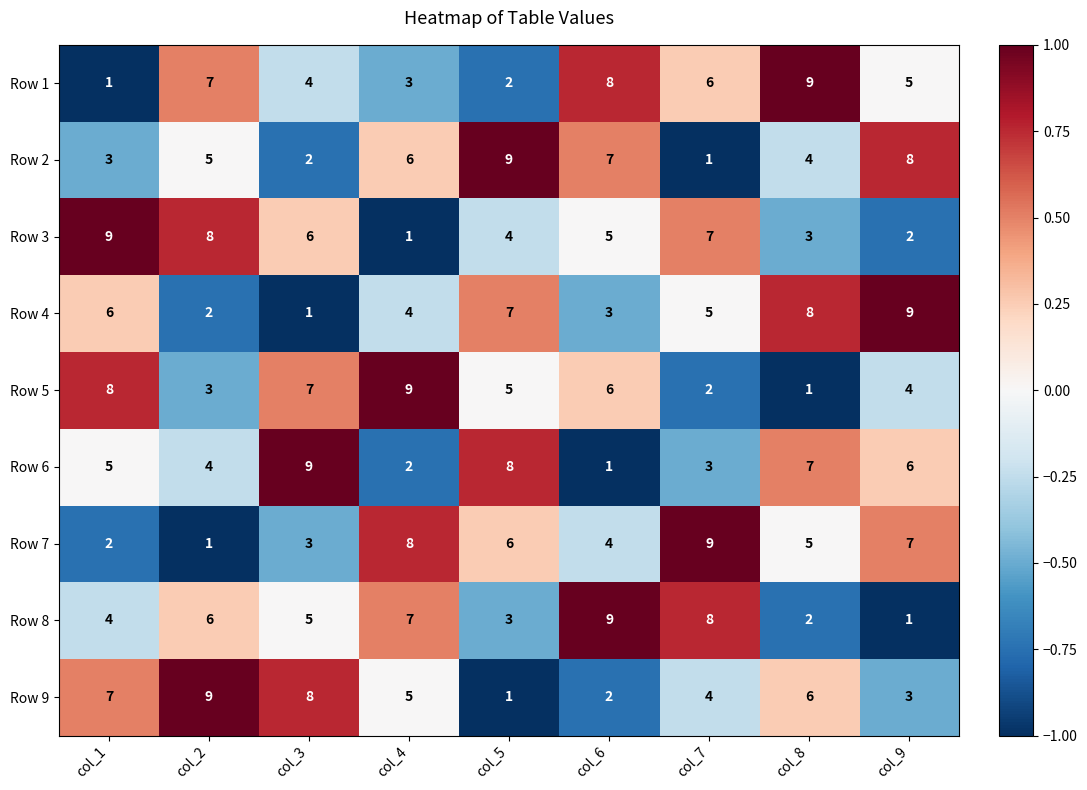

What is the difference between the second highest and minimum values in the Row 1 series?

7